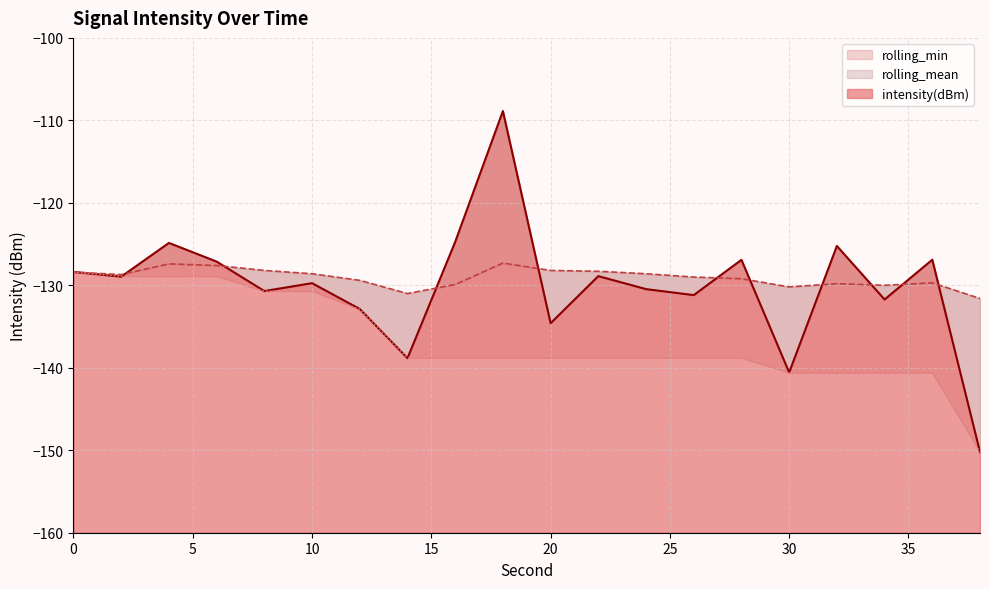

Where is intensity(dBm) nearest to the value -129?

2